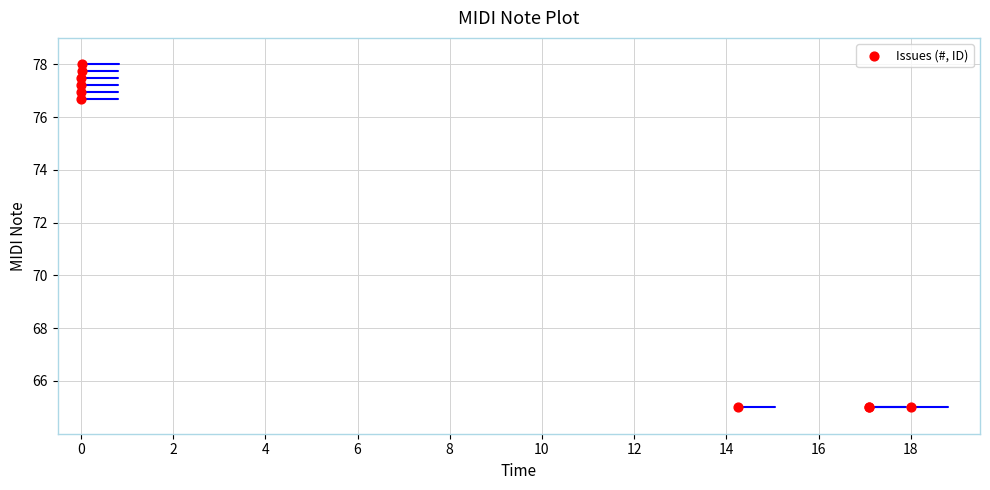

What Y value in the scatter plot is closest to 71?

76.7